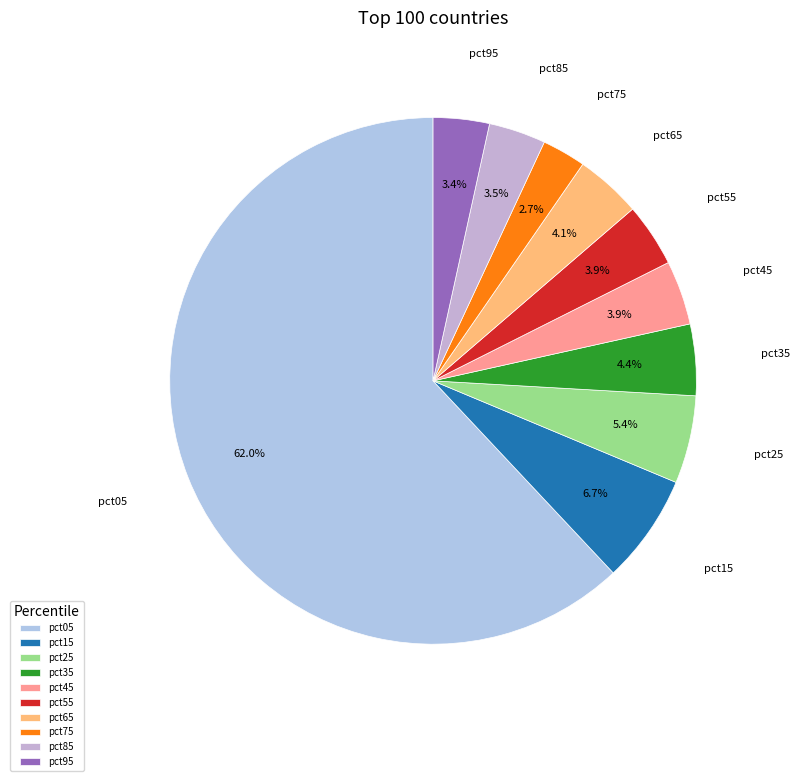

How many slices are in this pie chart?

10